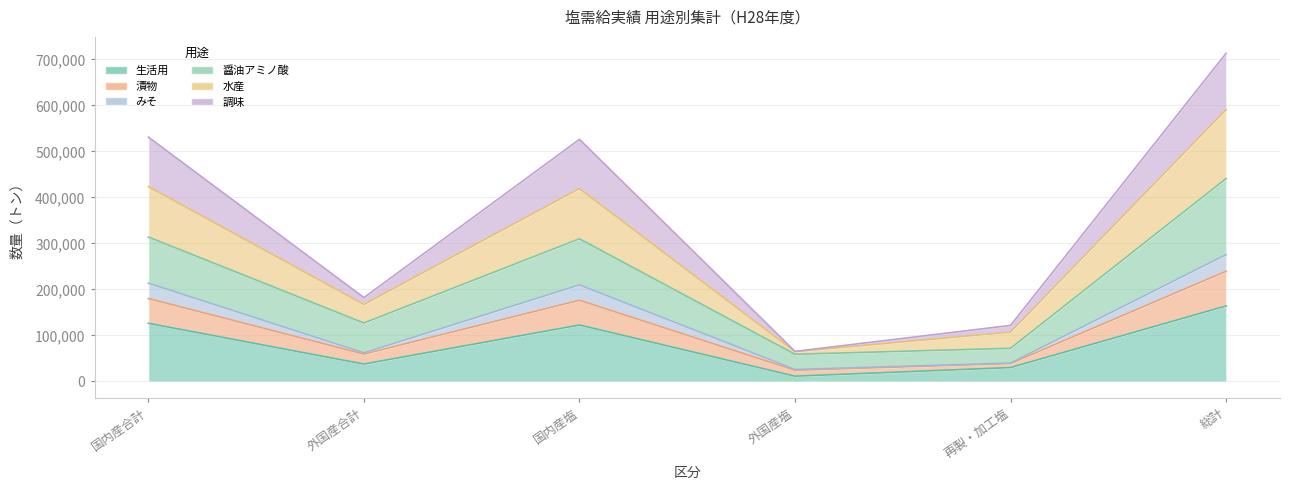

What is the label of the 3rd point from the right?

外国産塩